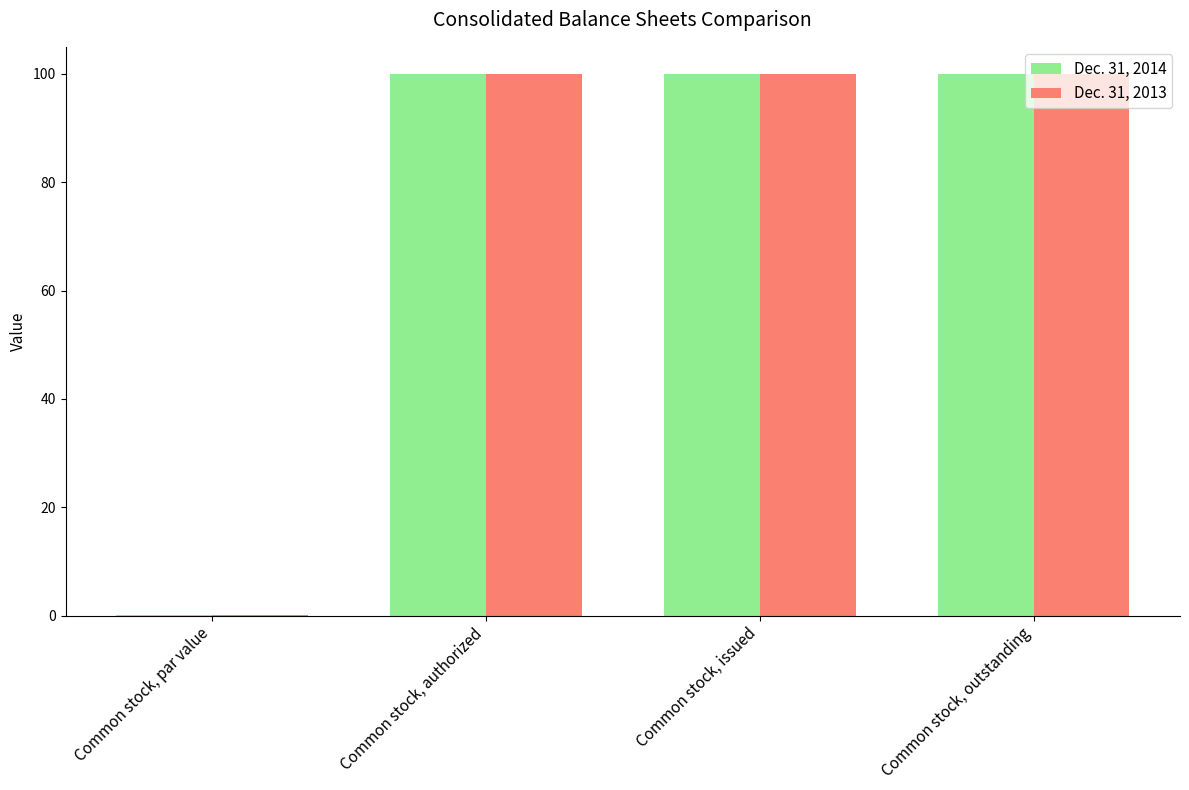

What is the maximum value shown in the chart?

100.0